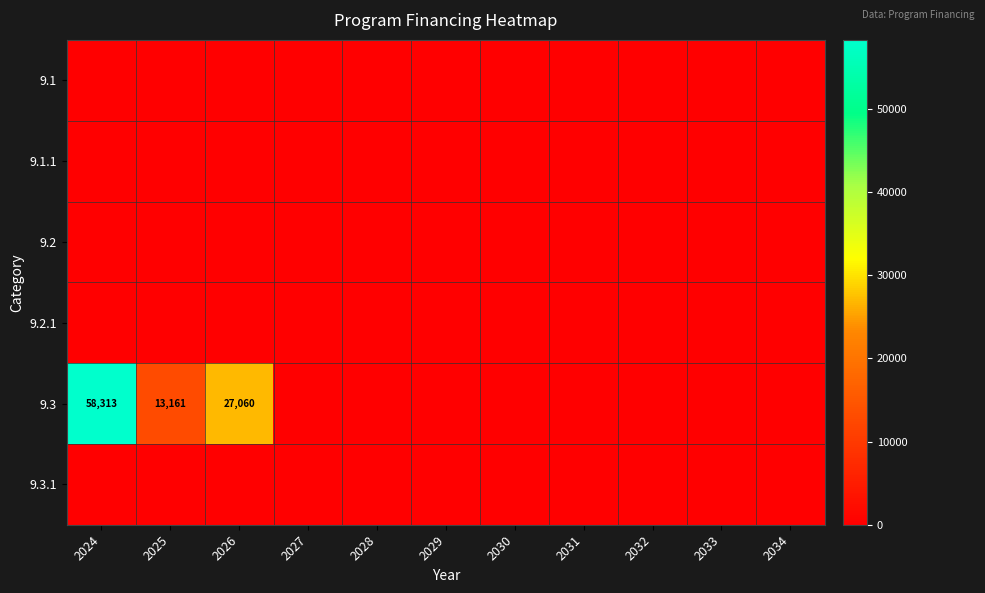

Between 2024 and 2027, which series saw the biggest shift?

9.3